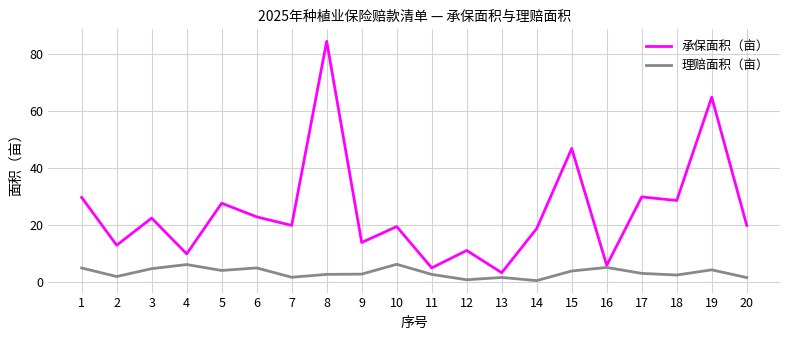

True or false: 承保面积（亩） and 理赔面积（亩） intersect in this chart.

False